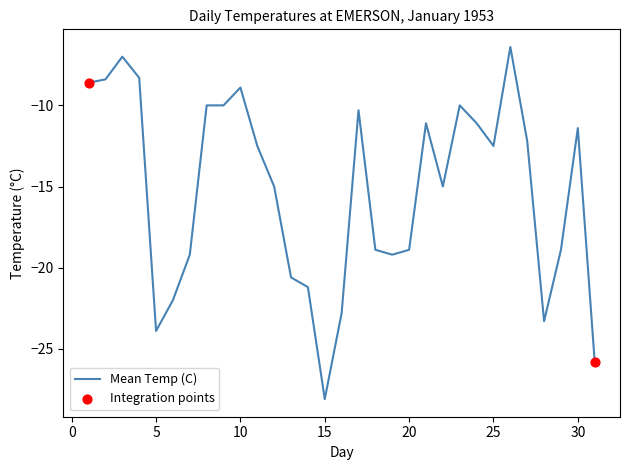

What is the smallest value displayed?

-28.1